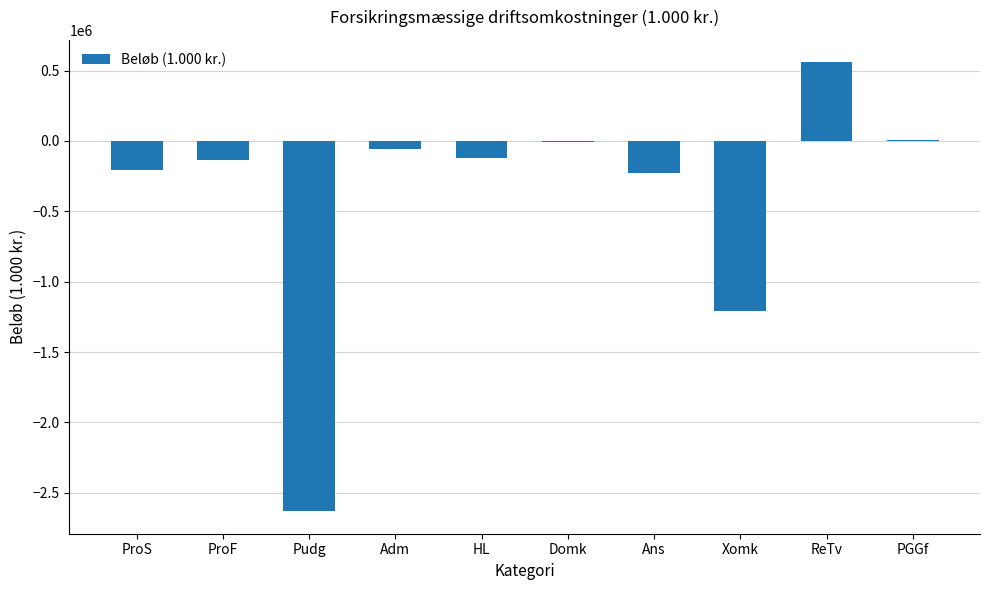

Count the number of categories in the chart.

10